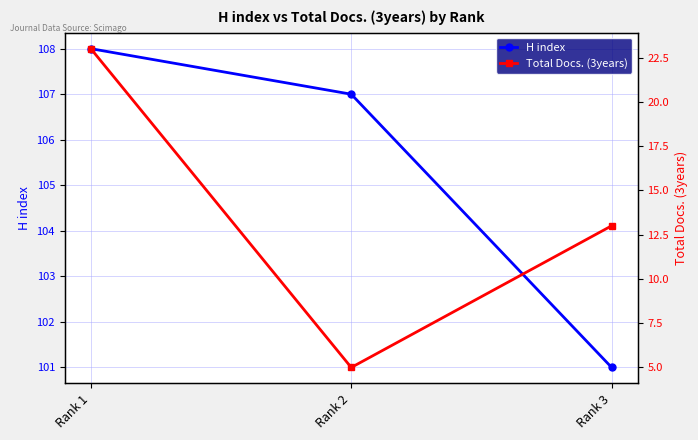

Where does the H index series first go above 107?

Rank 1